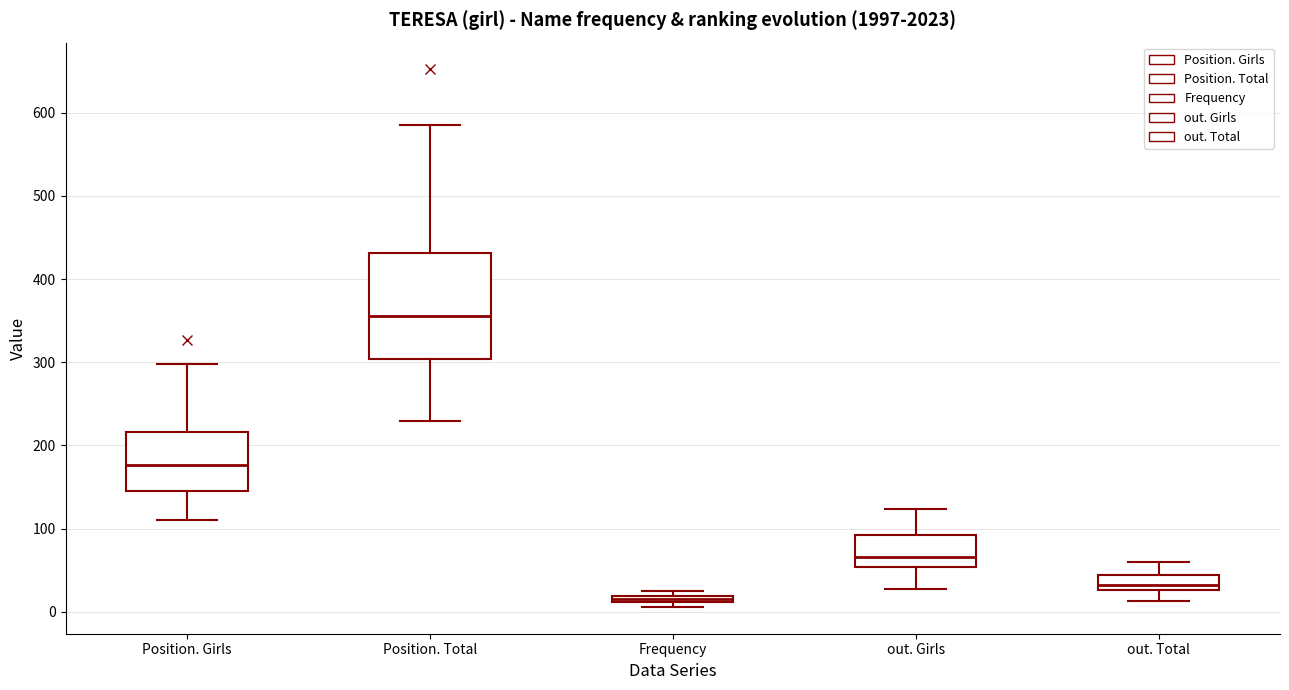

Where does the lower whisker of the box for out. Total end on the y-axis? The values are not printed on the chart, so give them approximately, as read against the axis.

10